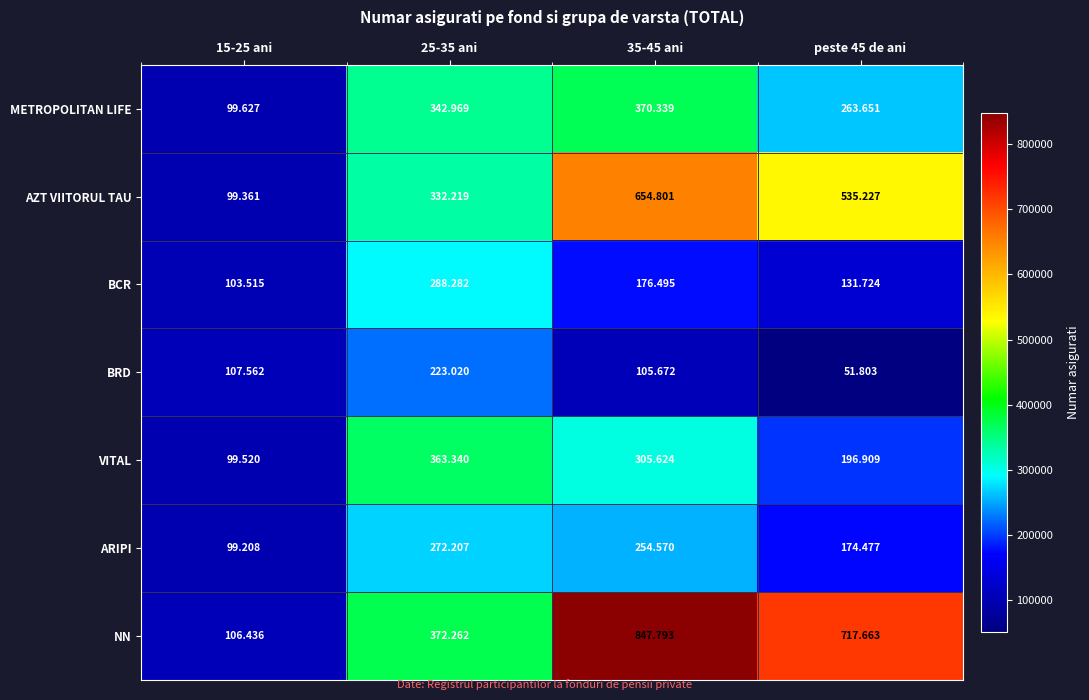

What is the spread (max minus min) of values at 15-25 ani?

8354